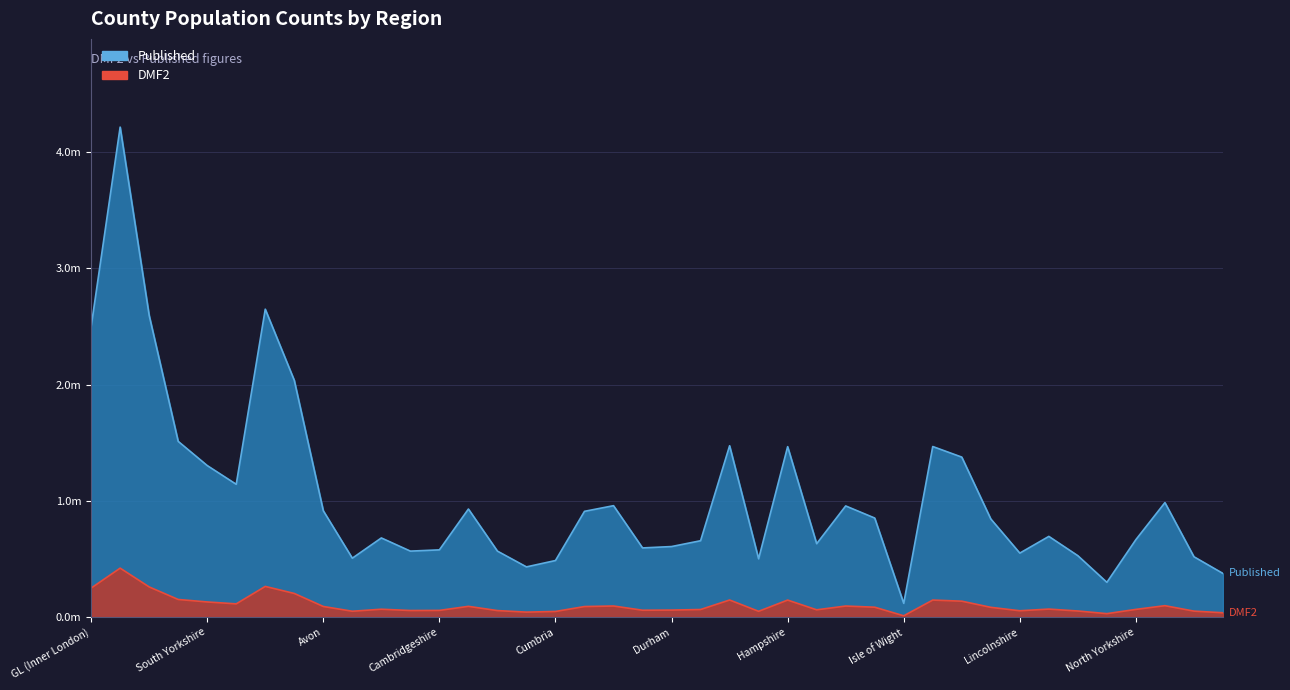

What is the value of the DMF2 point at the 3rd from the left?

0.3